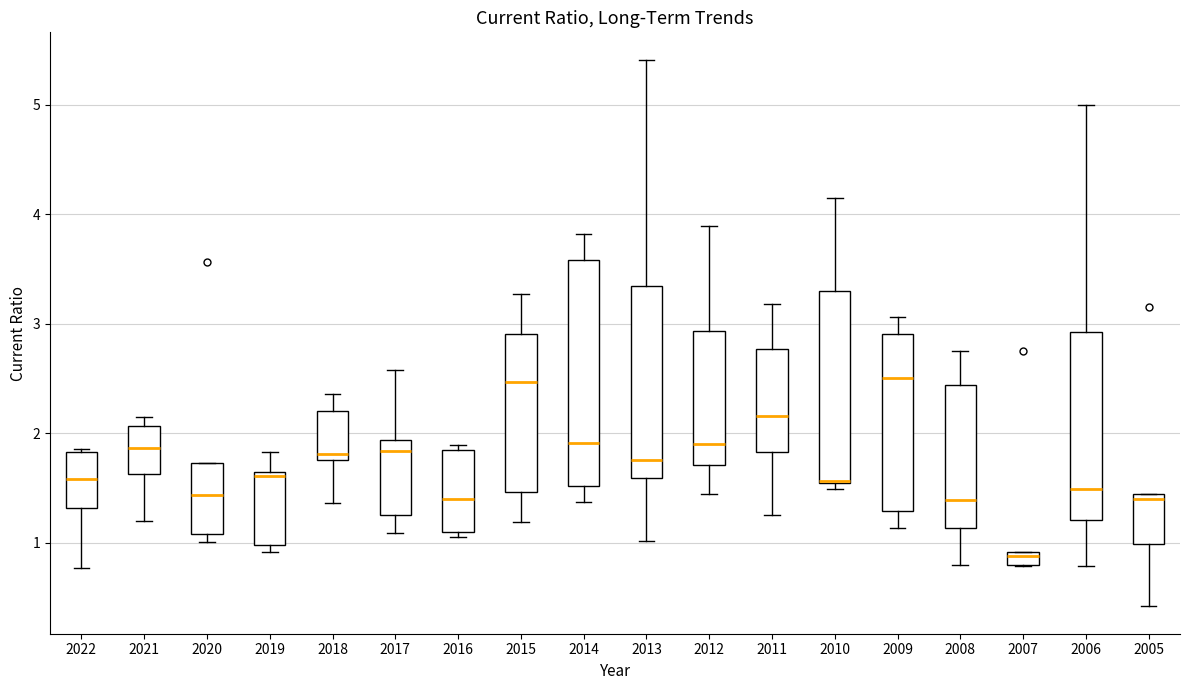

Where is the upper edge of the box at x = 2015 on the y-axis? The values are not printed on the chart, so give them approximately, as read against the axis.

2.9